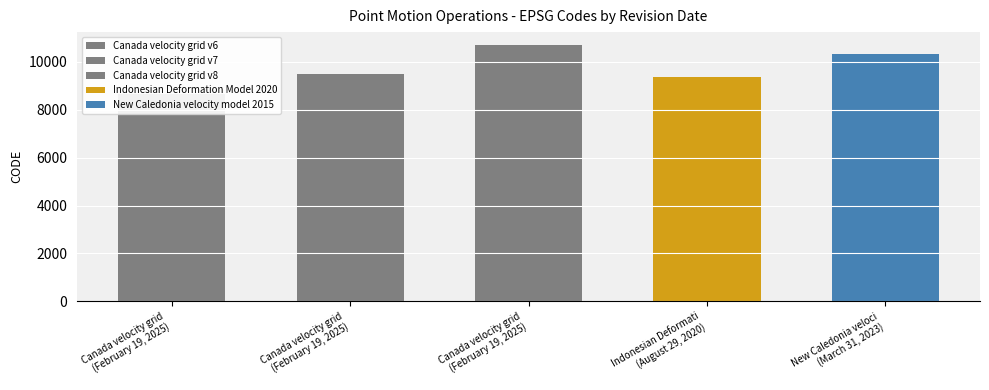

List the labels in order of value, smallest first.

Canada velocity grid (February 19, 2025), Indonesian Deformati (August 29, 2020), Canada velocity grid (February 19, 2025), New Caledonia veloci (March 31, 2023), Canada velocity grid (February 19, 2025)